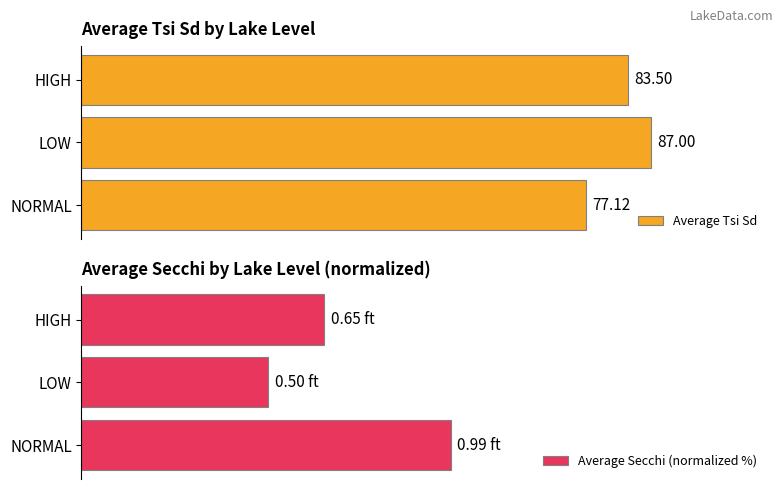

List the labels in order of Average Tsi Sd value, smallest first.

NORMAL, HIGH, LOW